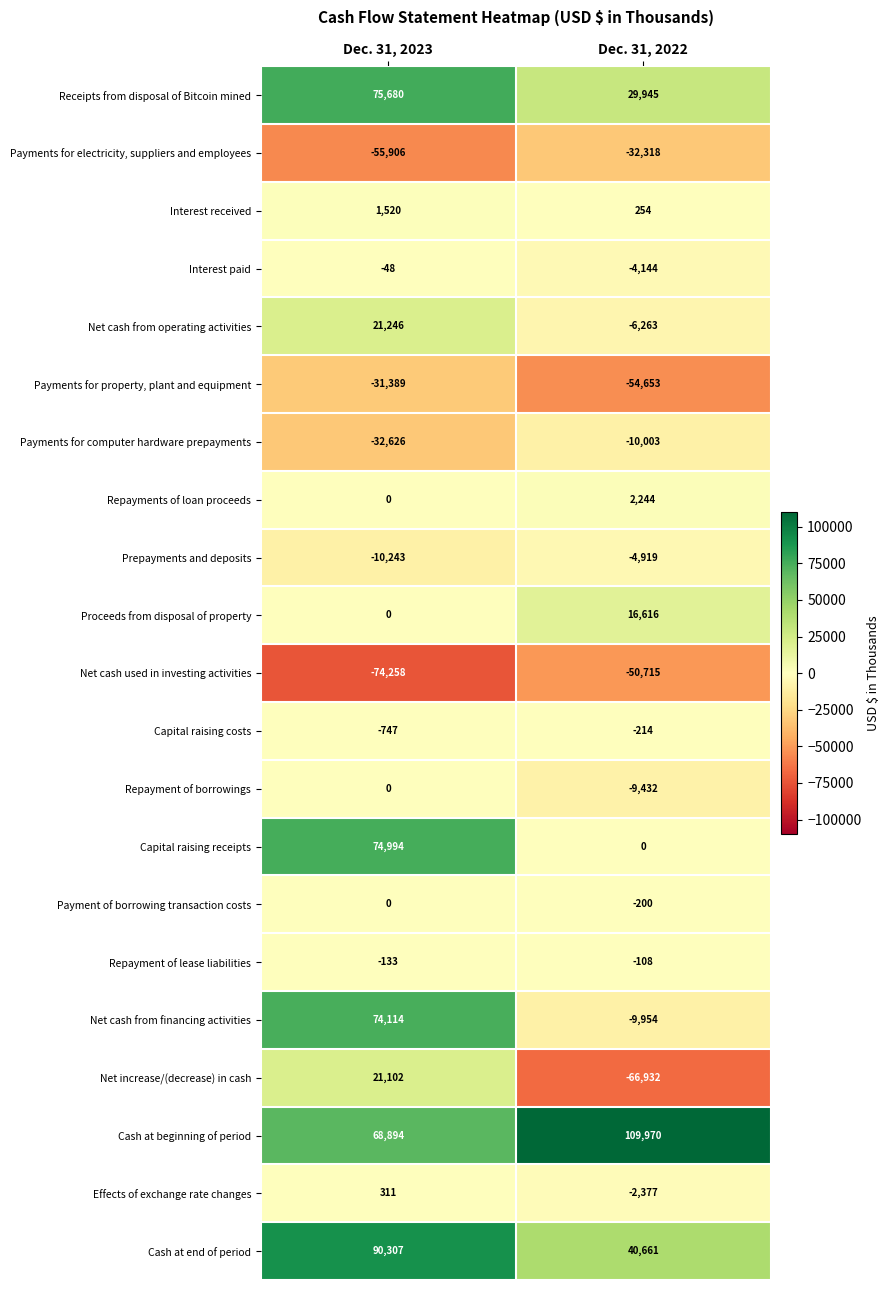

Where is Effects of exchange rate changes nearest to the value -1033?

Dec. 31, 2023